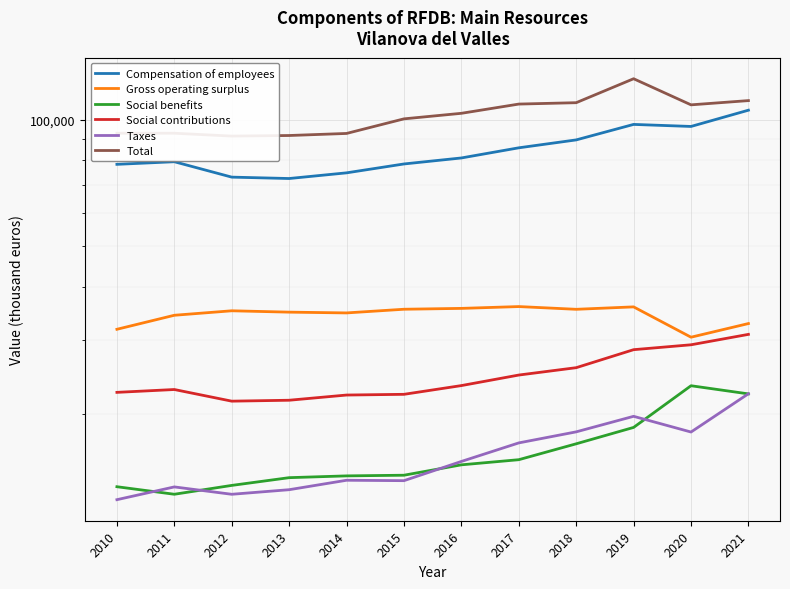

Reading right to left, extract all data points from this chart.

Compensation of employees: 2021=105320	2020=96359	2019=97439	2018=89521	2017=85732	2016=81104	2015=78483	2014=74759	2013=72474	2012=73027	2011=79447	2010=78321
Gross operating surplus: 2021=32778	2020=30420	2019=35909	2018=35436	2017=35970	2016=35615	2015=35448	2014=34742	2013=34889	2012=35150	2011=34299	2010=31766
Social benefits: 2021=22309	2020=23327	2019=18570	2018=16978	2017=15564	2016=15133	2015=14297	2014=14245	2013=14107	2012=13522	2011=12883	2010=13425
Social contributions: 2021=30895	2020=29184	2019=28413	2018=25748	2017=24731	2016=23346	2015=22256	2014=22169	2013=21547	2012=21439	2011=22849	2010=22496
Taxes: 2021=22327	2020=18108	2019=19733	2018=18125	2017=17062	2016=15416	2015=13877	2014=13908	2013=13208	2012=12881	2011=13411	2010=12506
Total: 2021=110995	2020=108448	2019=125100	2018=109734	2017=108907	2016=103542	2015=100448	2014=92740	2013=91699	2012=91407	2011=92853	2010=92863